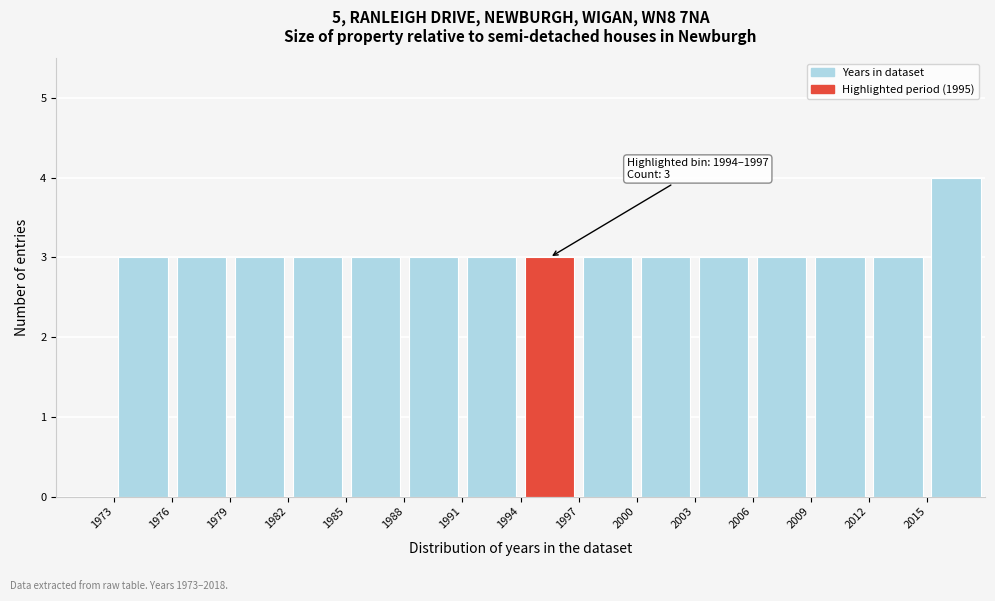

Which range on the x-axis has the tallest bar?

2015 to 2018